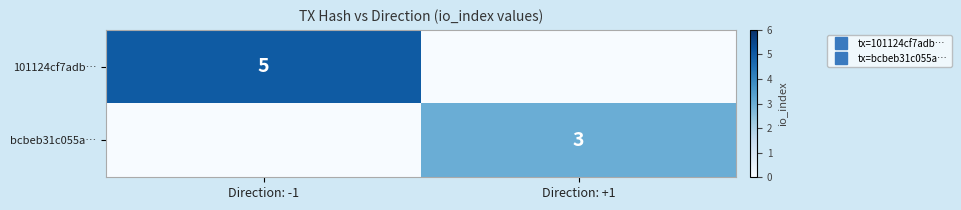

At which category does the chart reach its peak across all series?

Direction: -1